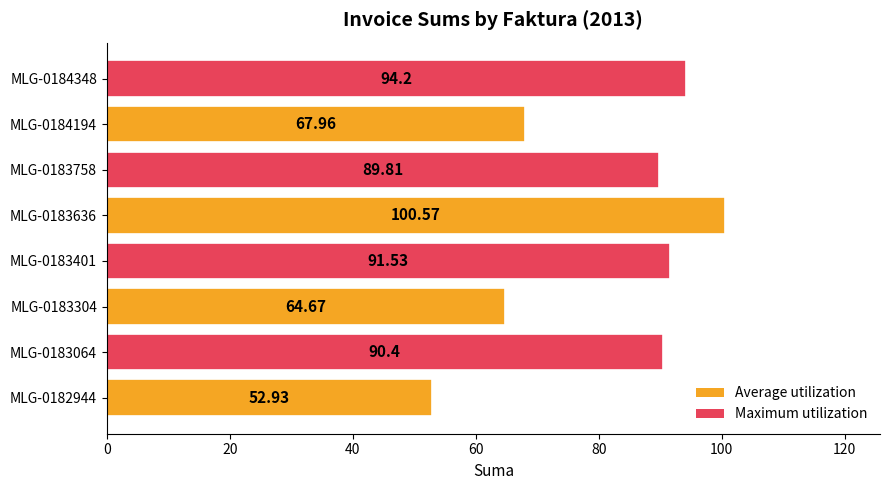

What is the change in value from MLG-0182944 to MLG-0183064?

+37.5